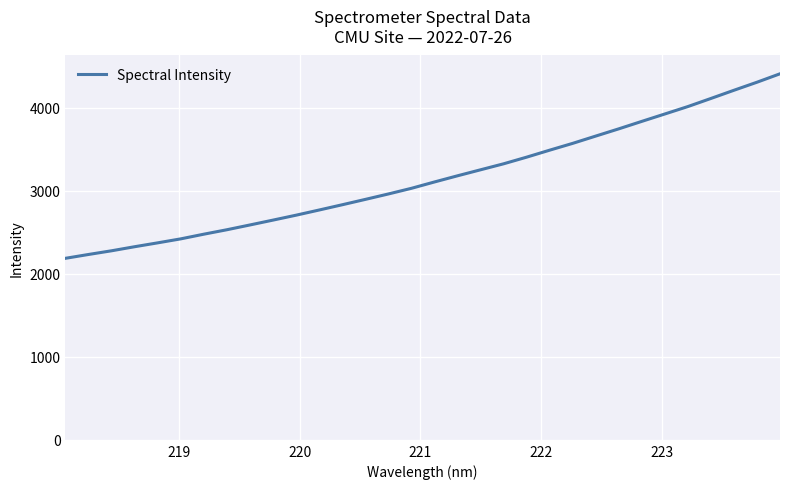

What is the minimum value shown in the chart?

2187.9